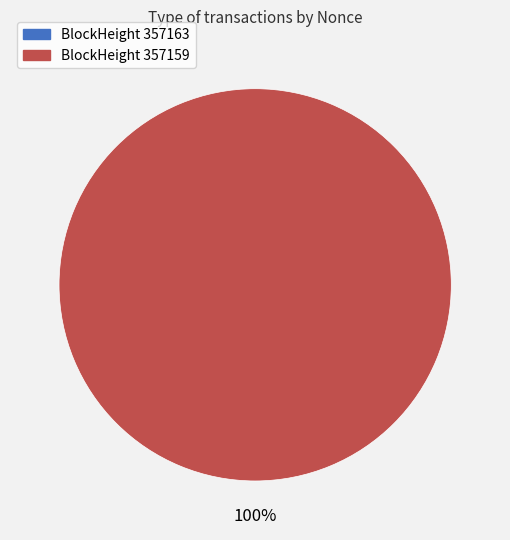

True or false: 357163 accounts for 0% of the total.

True